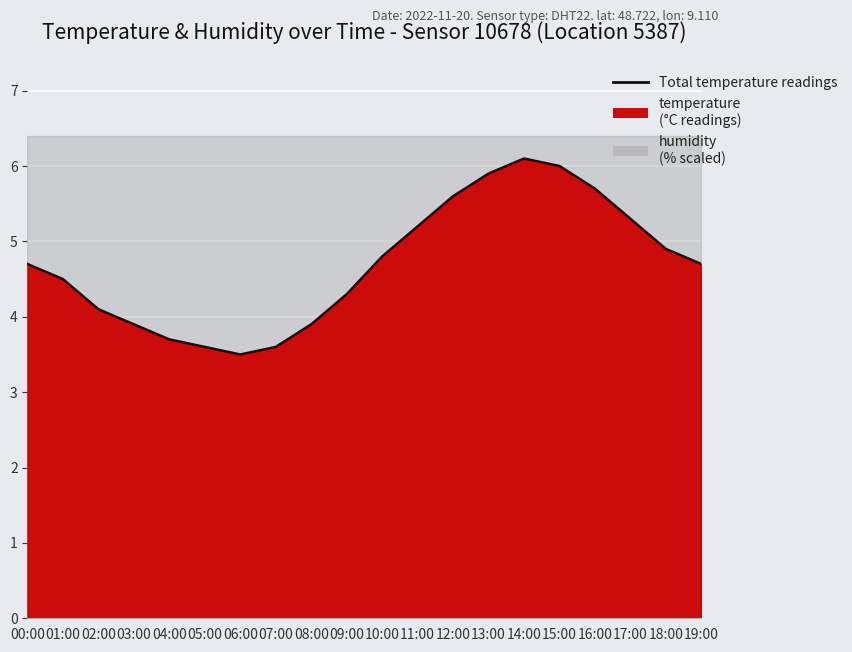

At which category does the data reach its first local valley?

06:00